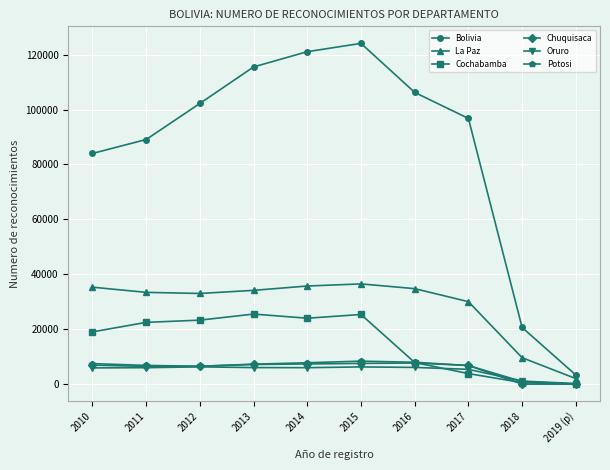

What is the maximum value for La Paz?

36553